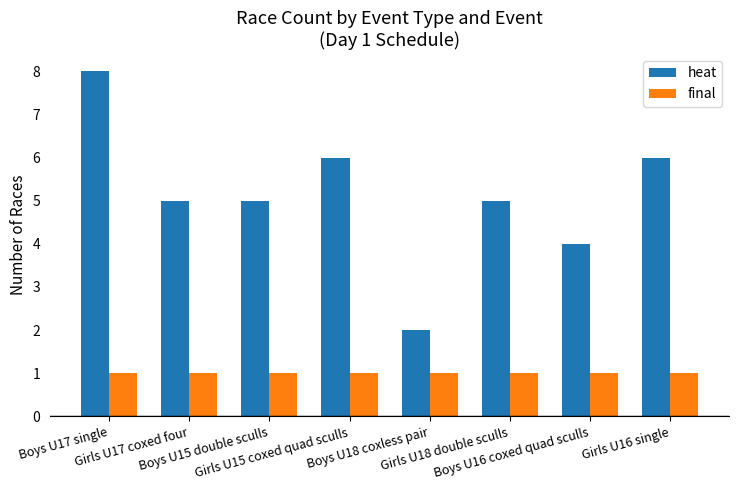

True or false: heat has a value of 1 at Boys U18 coxless pair.

False